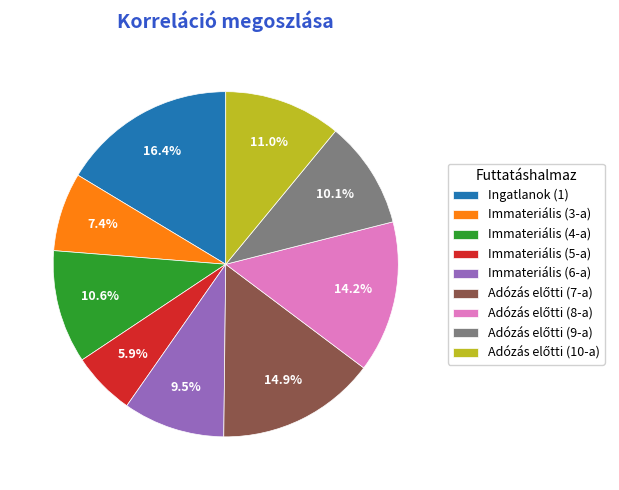

How many segments does this pie chart have?

9